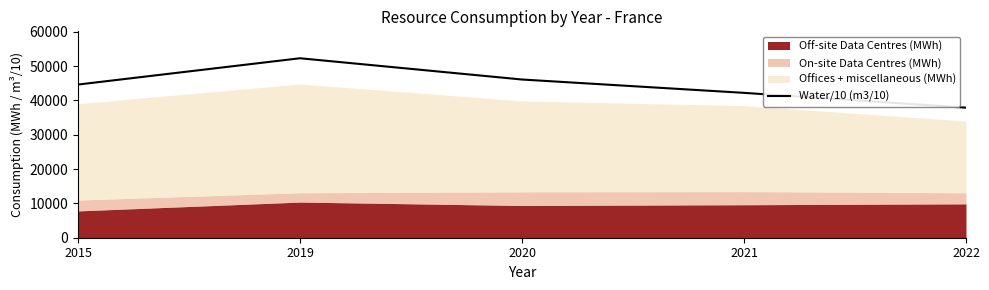

How many lines are shown in the chart?

1